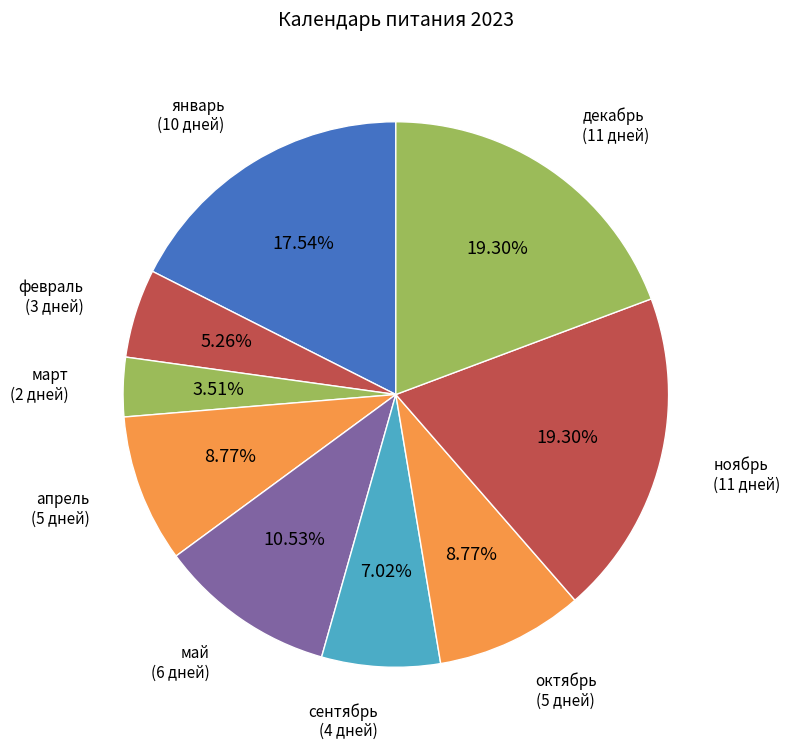

How many slices are in this pie chart?

9